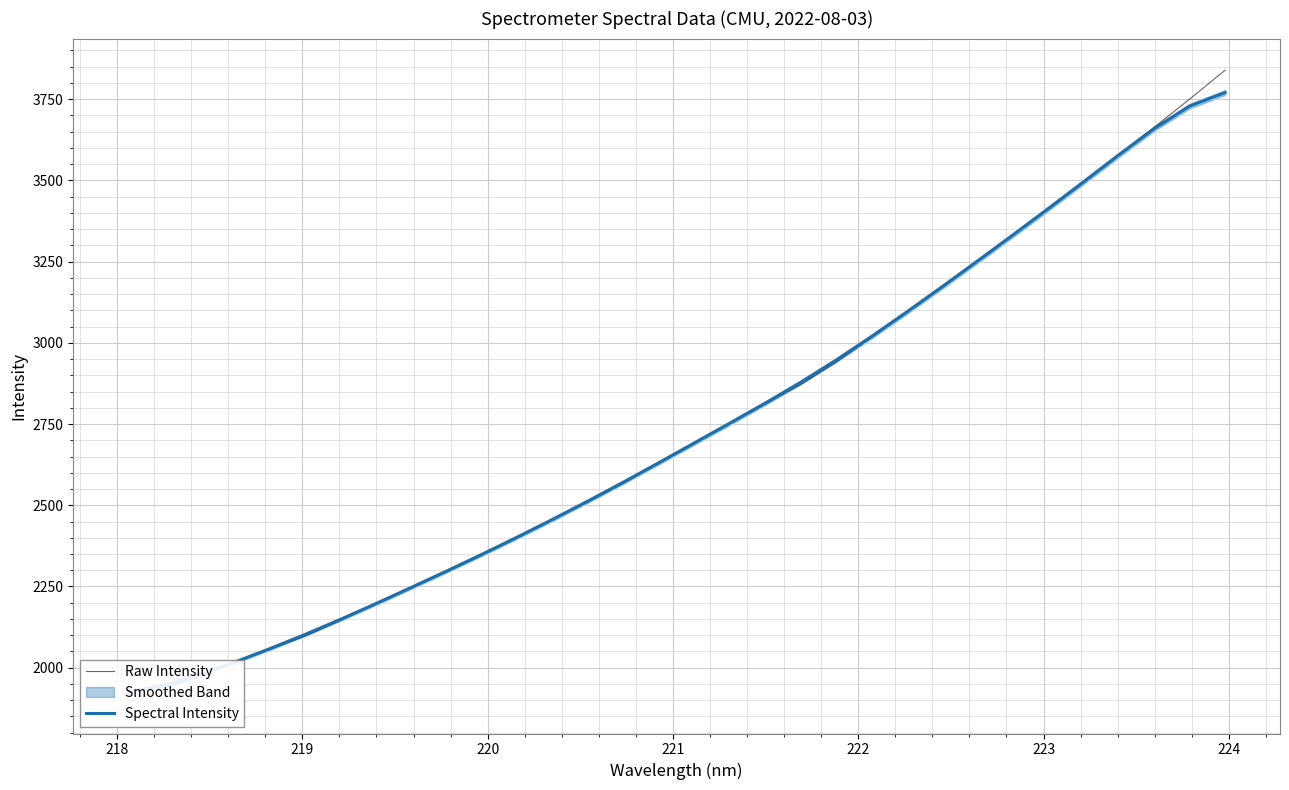

Does the chart display data point markers on the line(s)?

No